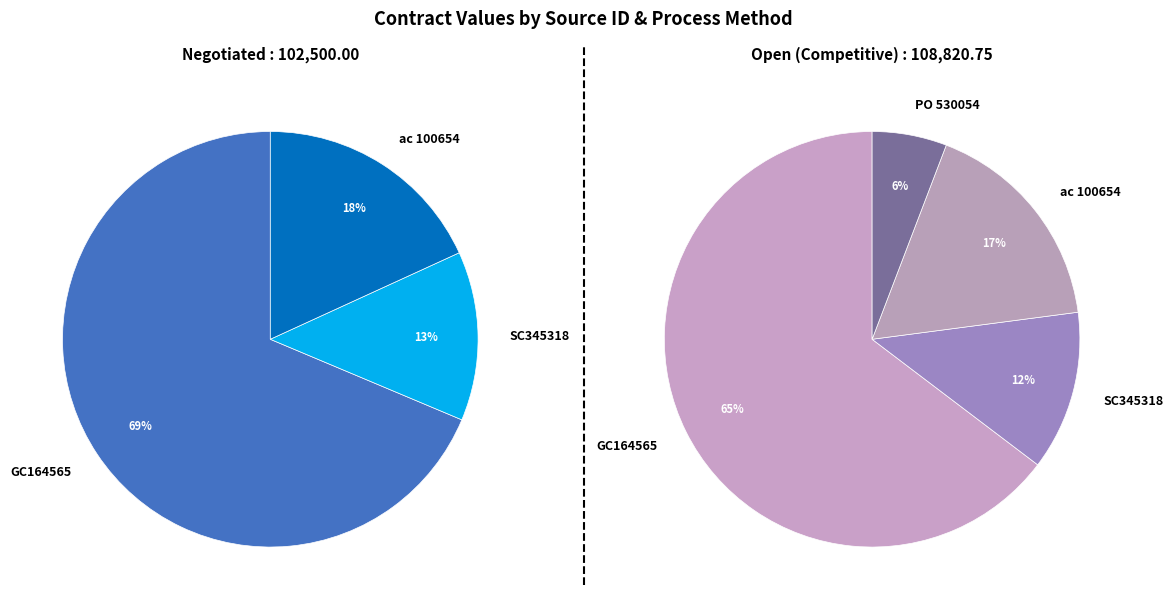

How many segments does this pie chart have?

4